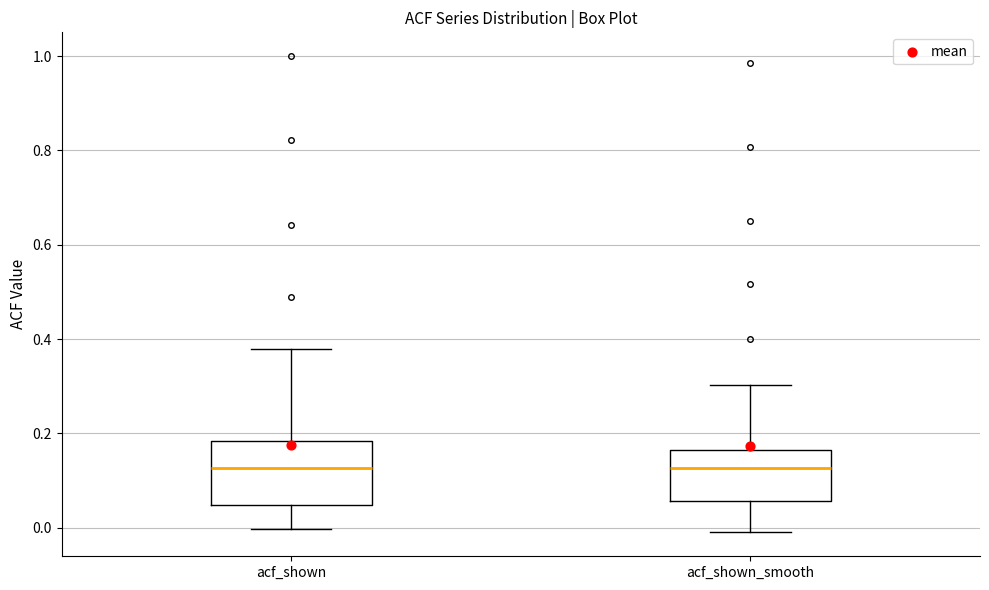

Which box is the tallest, from its lower edge to its upper edge?

acf_shown